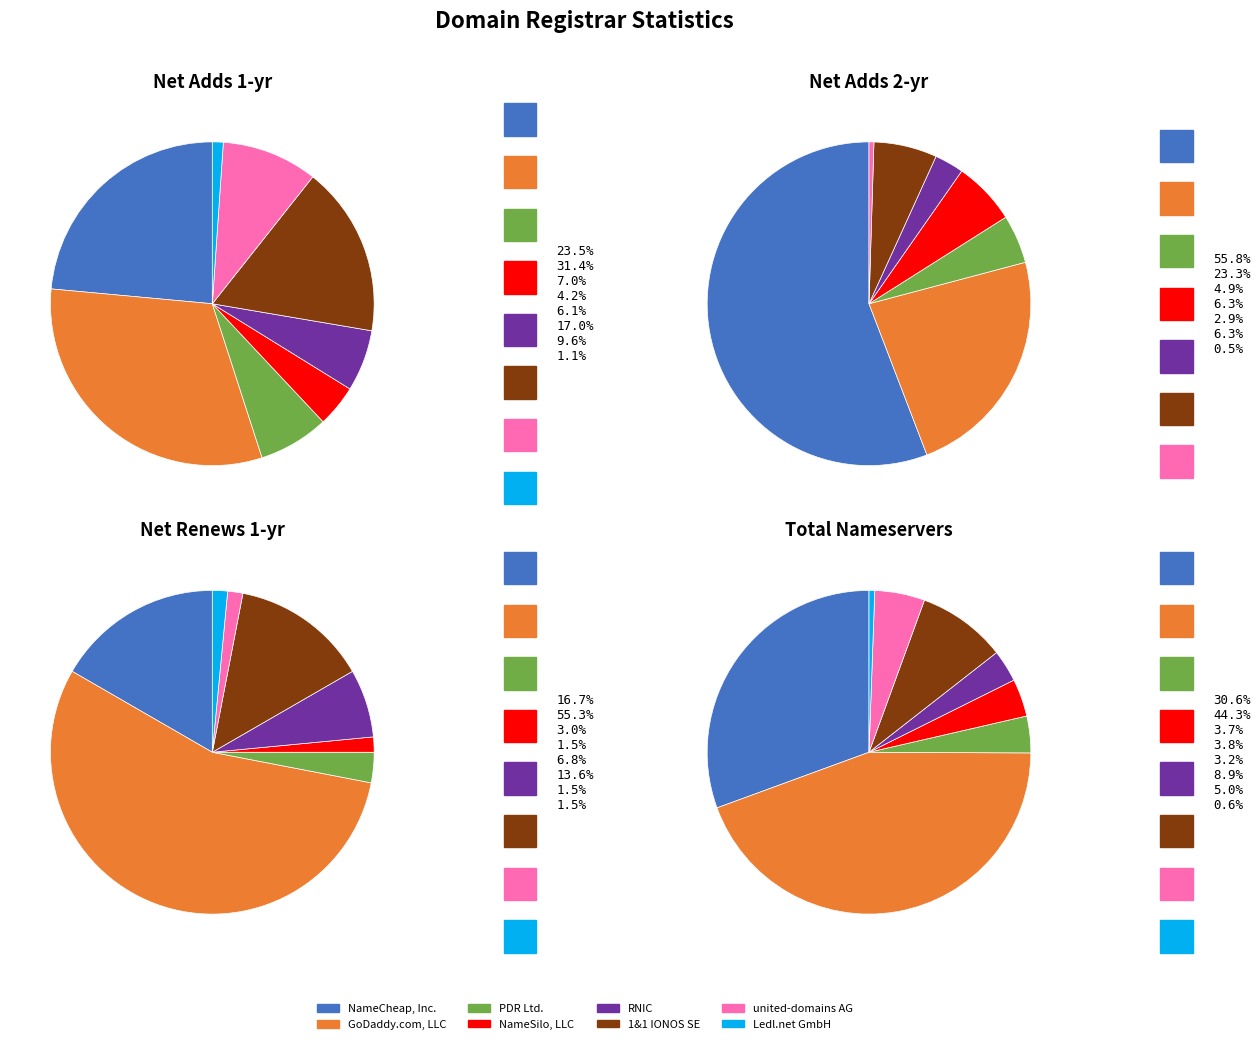

To the nearest percent, what is the average slice percentage?

12%